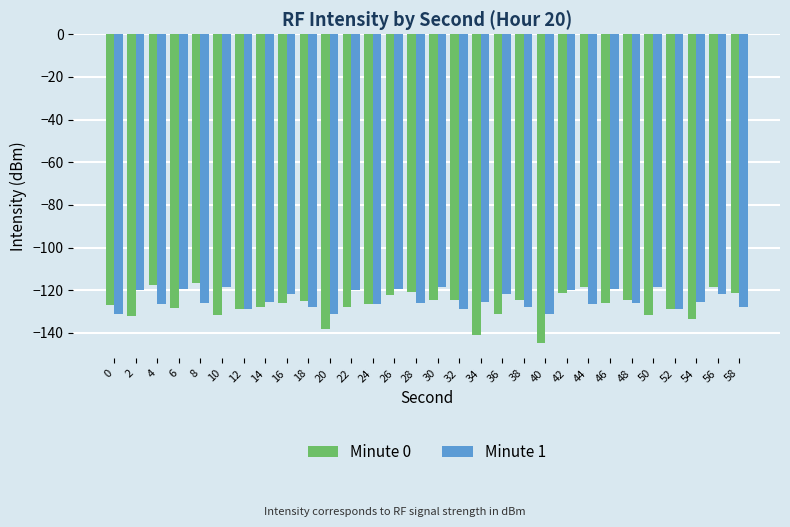

Rank the series by their average value, from highest to lowest.

Minute 1, Minute 0